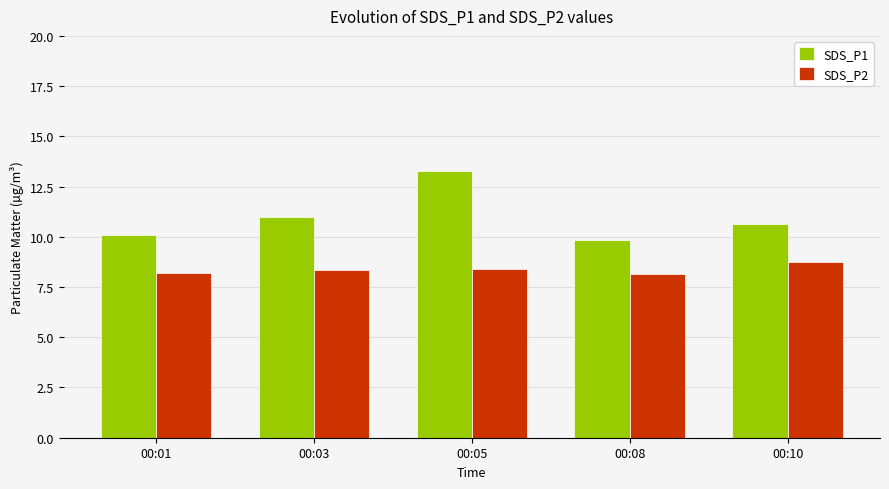

Which series has the largest total across all categories?

SDS_P1